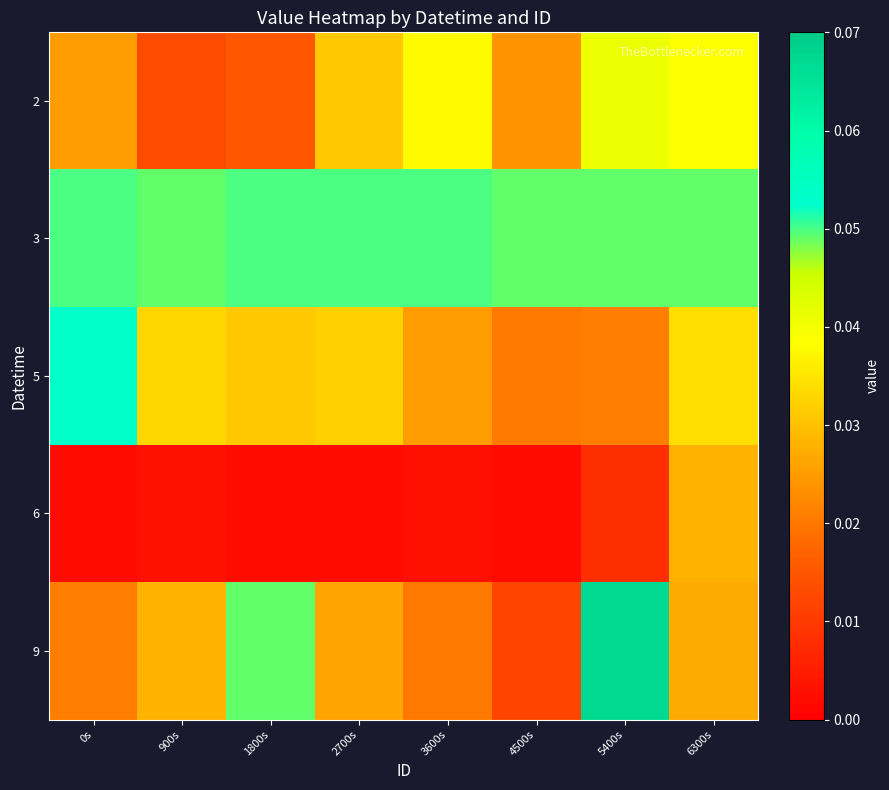

At which category does the chart reach its peak across all series?

5400s